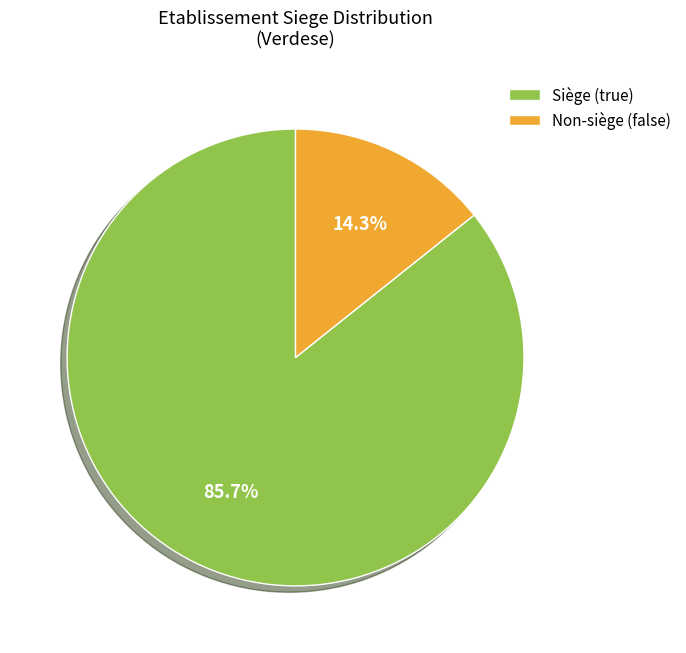

Which slice is the smallest?

Non-siège (false)